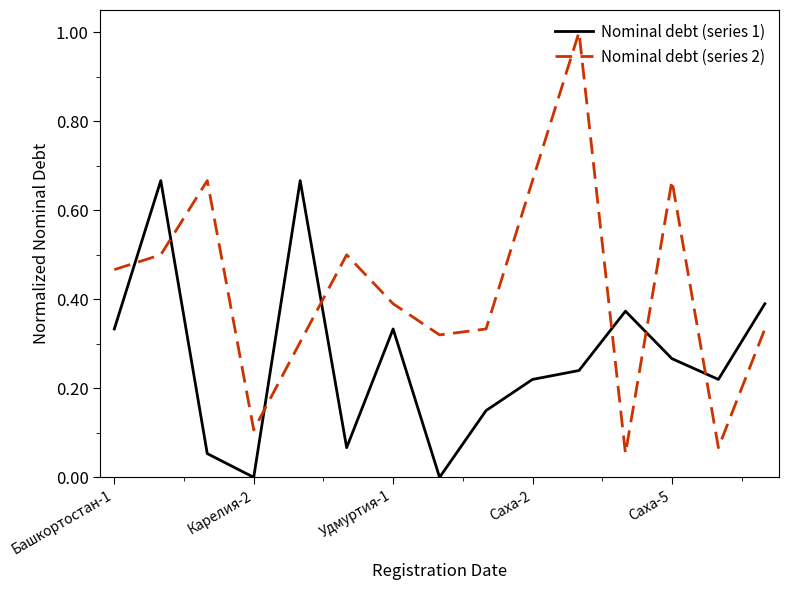

How many lines are shown in the chart?

2